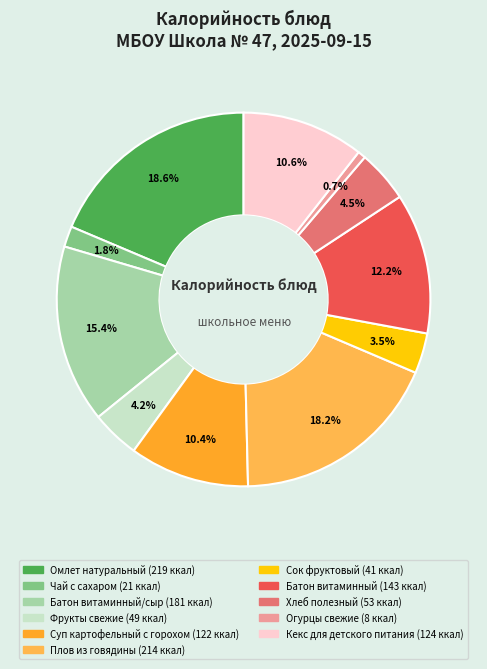

Does any single category account for the majority?

No